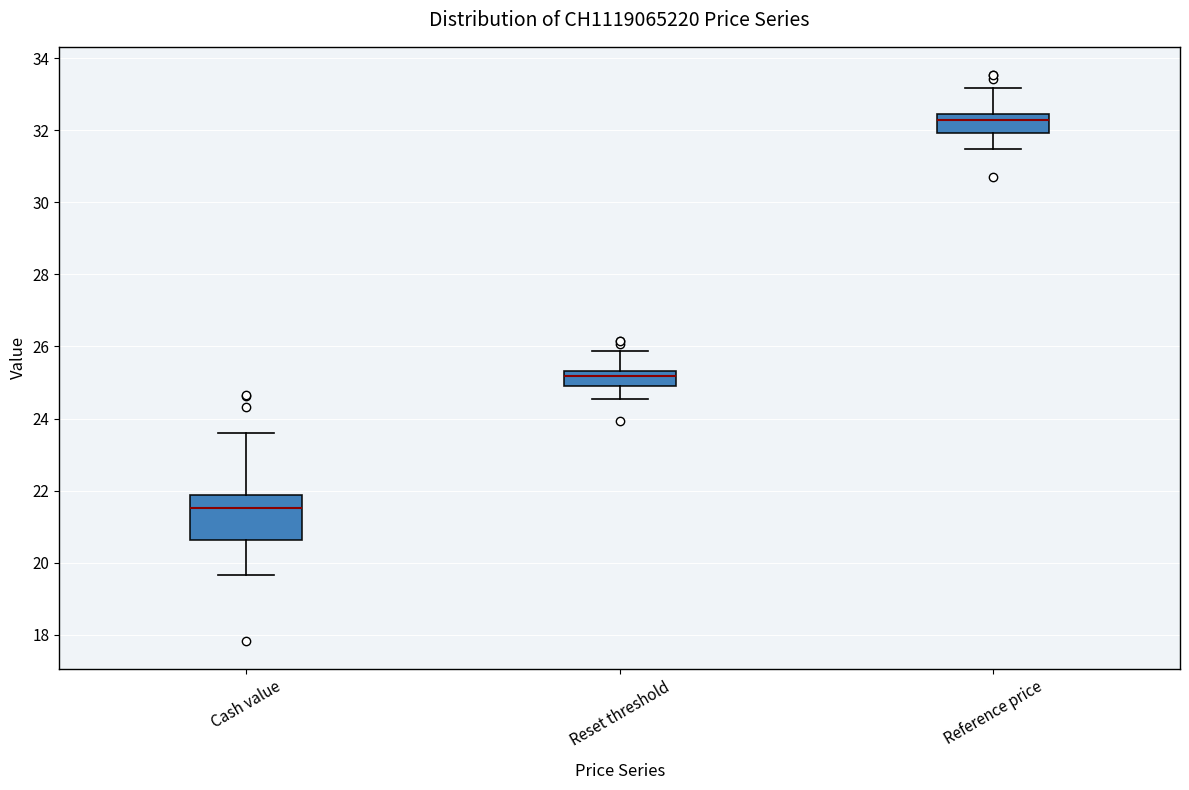

Reading left to right, read every box against the y-axis: the position of its median line, the range the box covers, and the ends of its whiskers. The values are not printed on the chart, so give them approximately, as read against the axis.

Cash value: median 21.6, box 20.6 to 21.8, whiskers 19.6 to 23.6
Reset threshold: median 25.2, box 24.8 to 25.4, whiskers 24.6 to 25.8
Reference price: median 32.2, box 32.0 to 32.4, whiskers 31.4 to 33.2